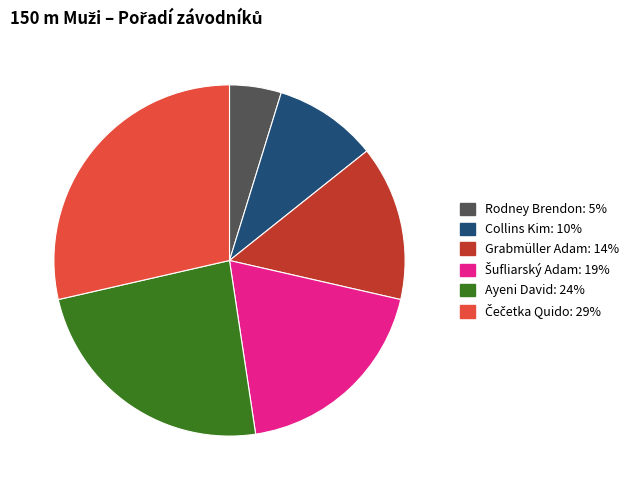

Is there a majority slice in this chart?

No